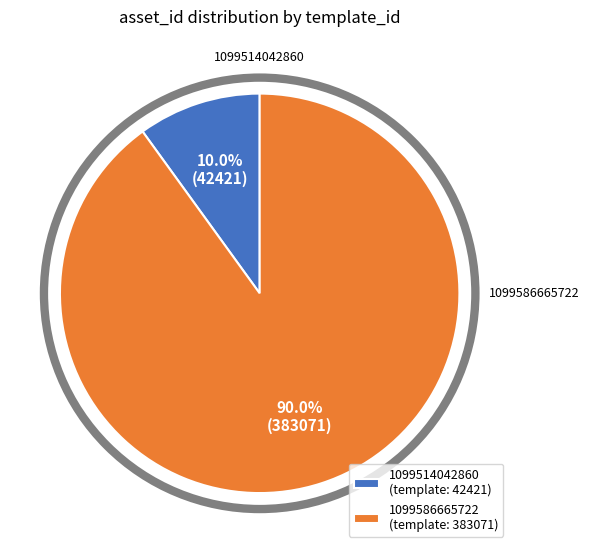

Count the number of slices in the pie.

2